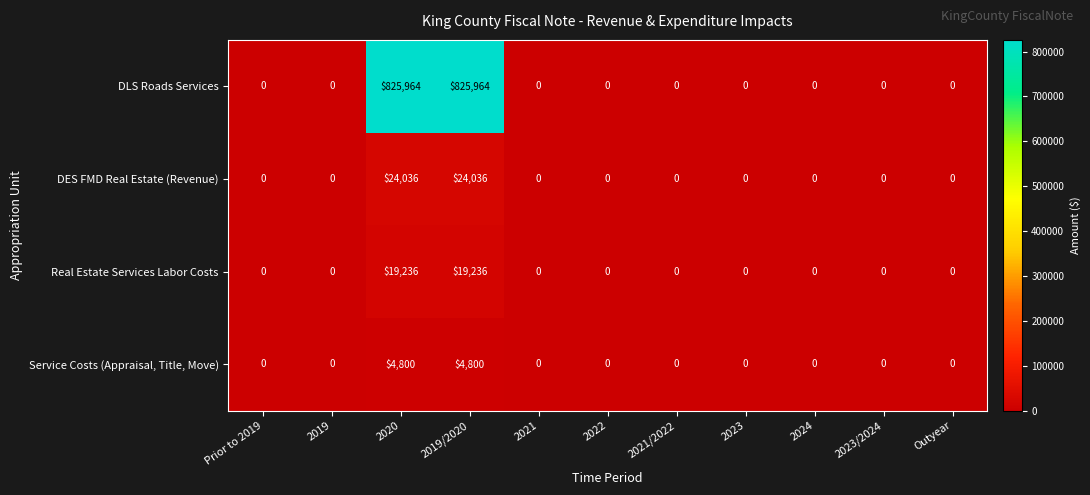

List the series in order of their peak value, lowest first.

Service Costs (Appraisal, Title, Move), Real Estate Services Labor Costs, DES FMD Real Estate (Revenue), DLS Roads Services